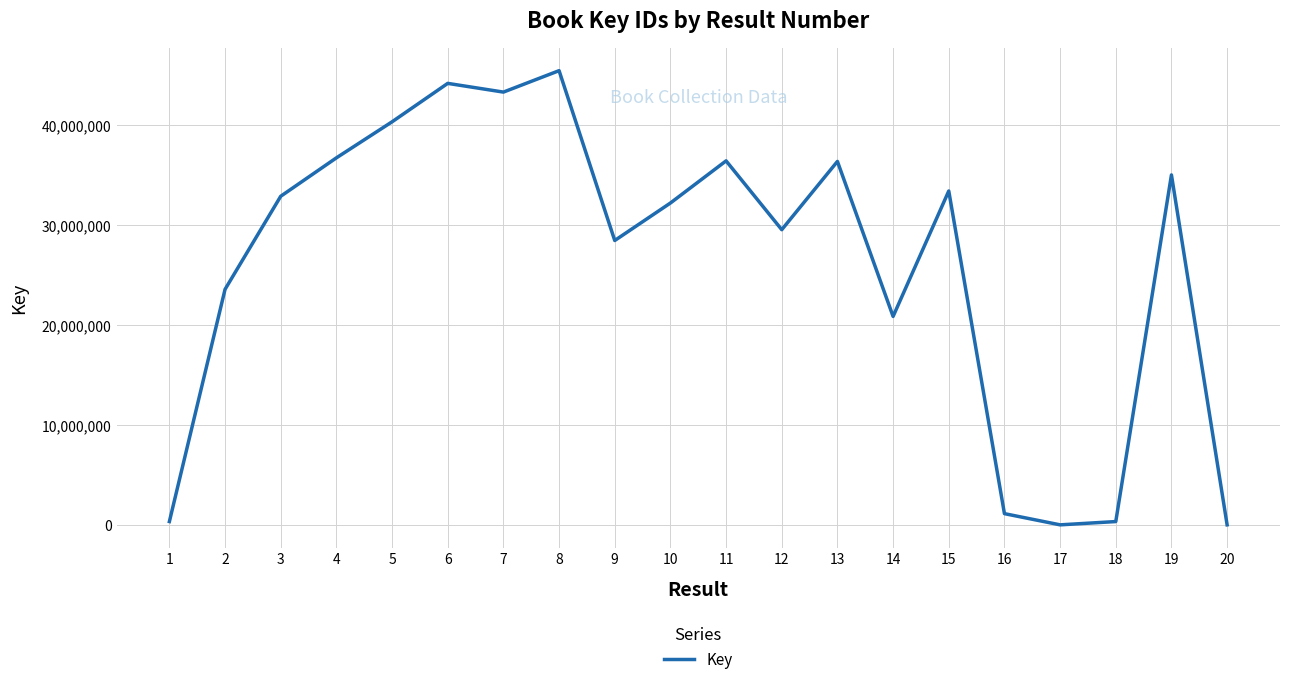

What is the sum of the values at 2 and 16?

24661127